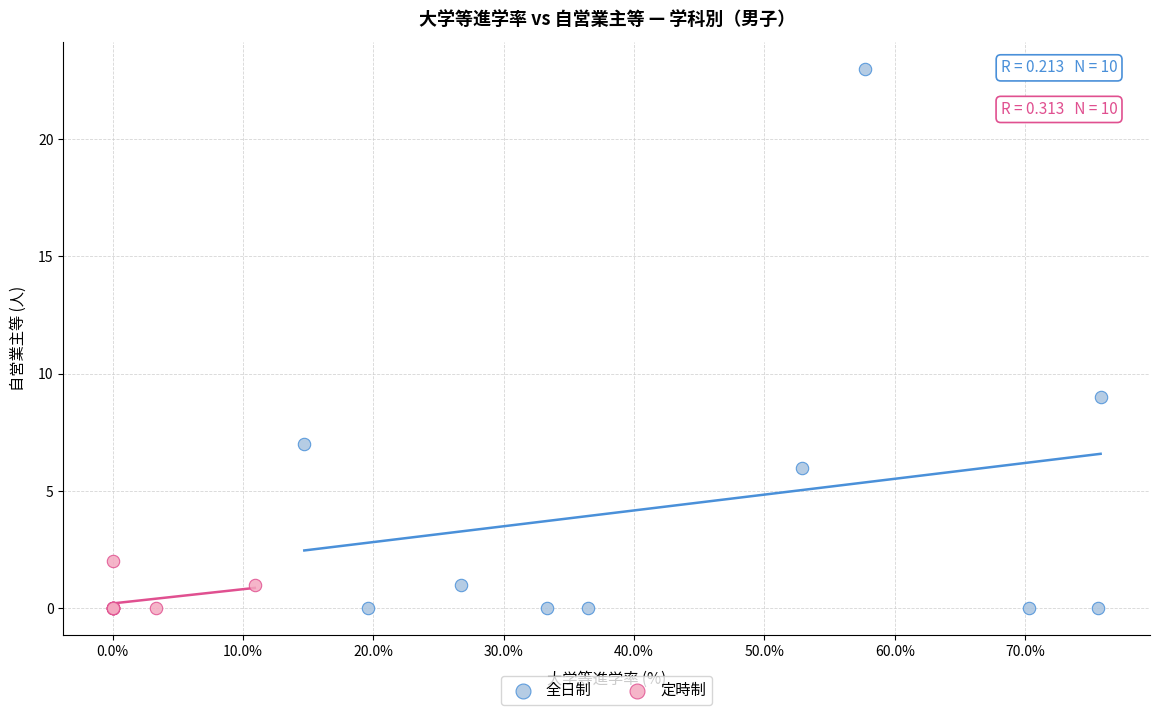

Which series reaches the maximum Y coordinate?

全日制